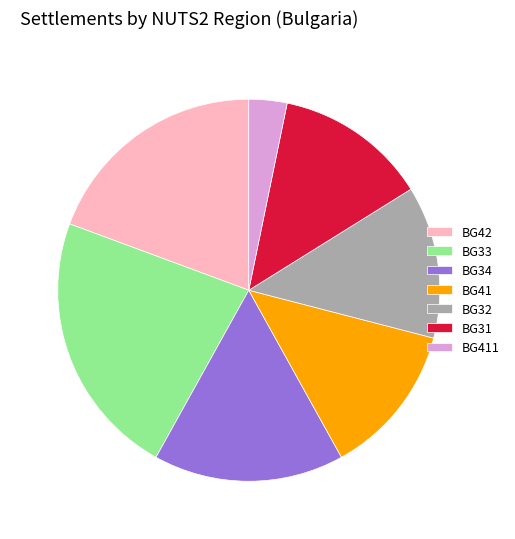

True or false: BG34 accounts for 1% of the total.

False